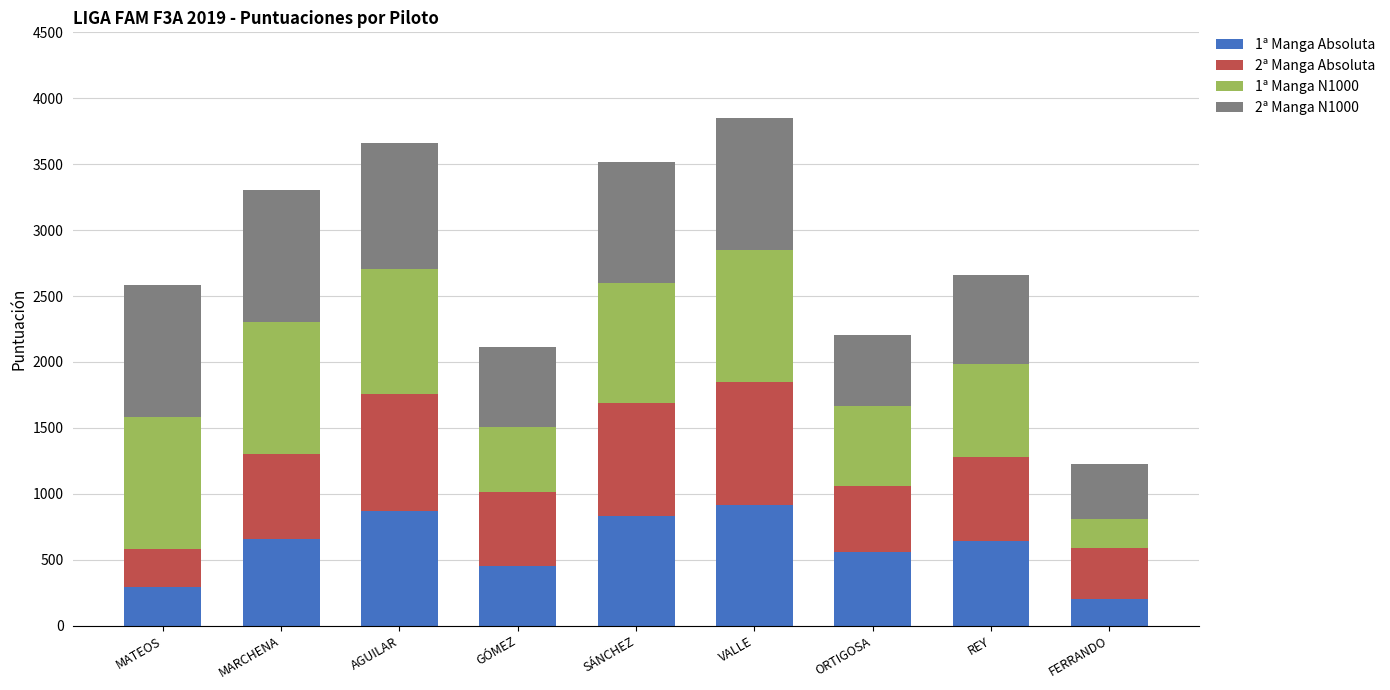

What is the average value of the 1ª Manga Absoluta series?

604.9